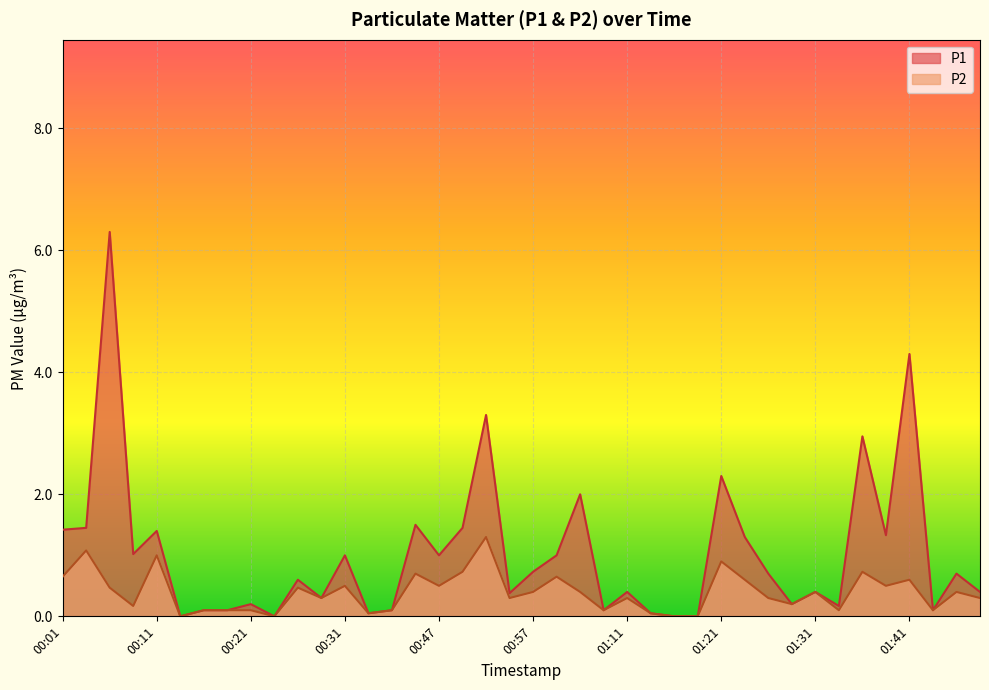

At which label is P1 closest to 3?

01:36